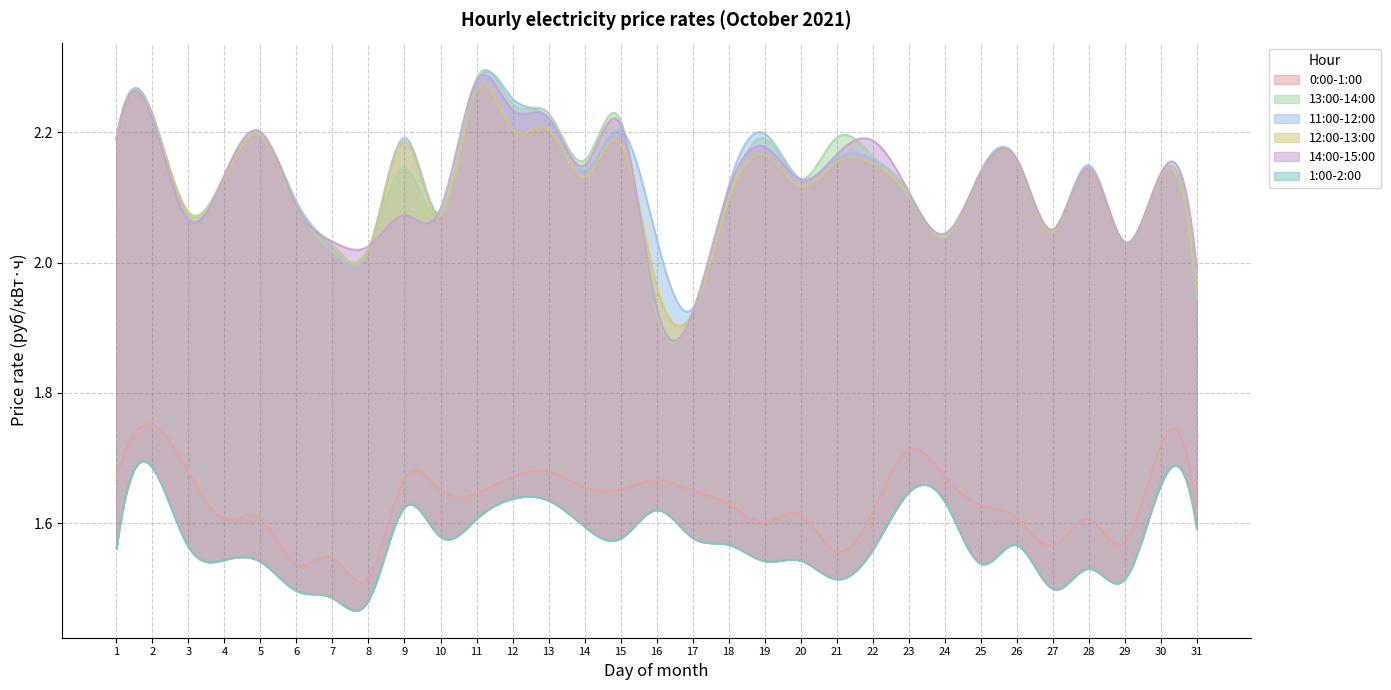

True or false: 11:00-12:00 and 1:00-2:00 cross at least once.

False